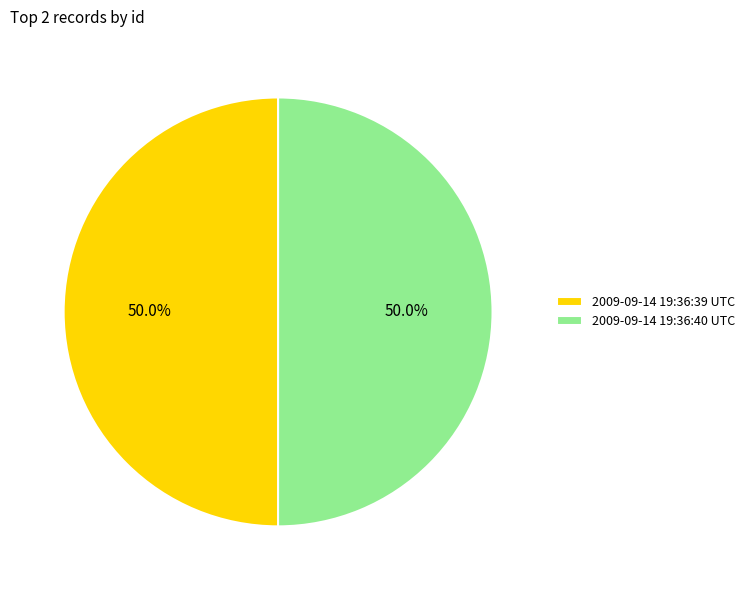

What is the ratio of the value at 2009-09-14 19:36:39 UTC to the value at 2009-09-14 19:36:40 UTC?

1.0